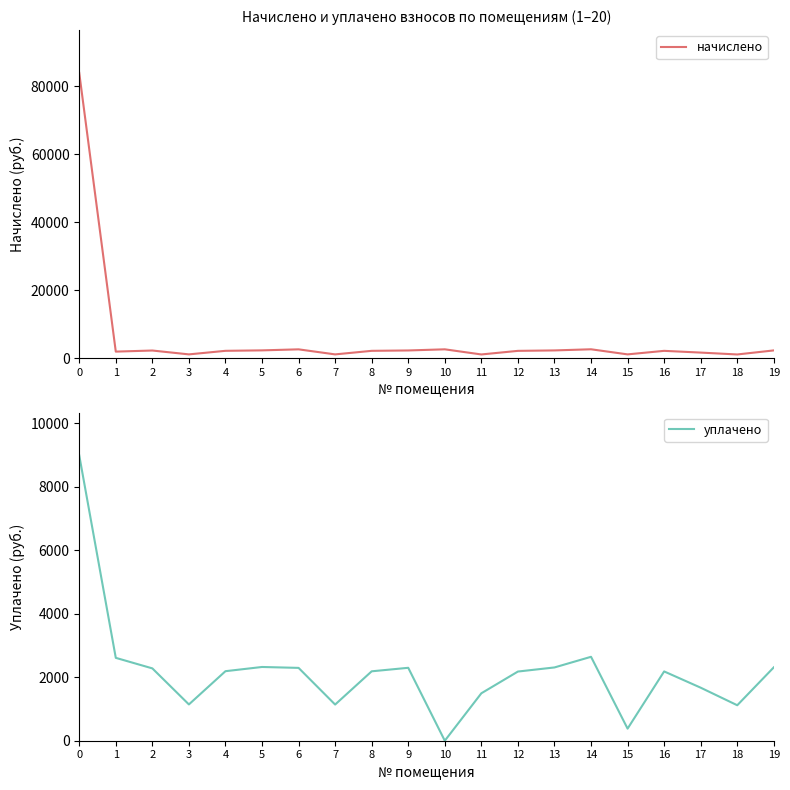

In начислено, how many points are higher than both neighbors (excluding endpoints)?

5